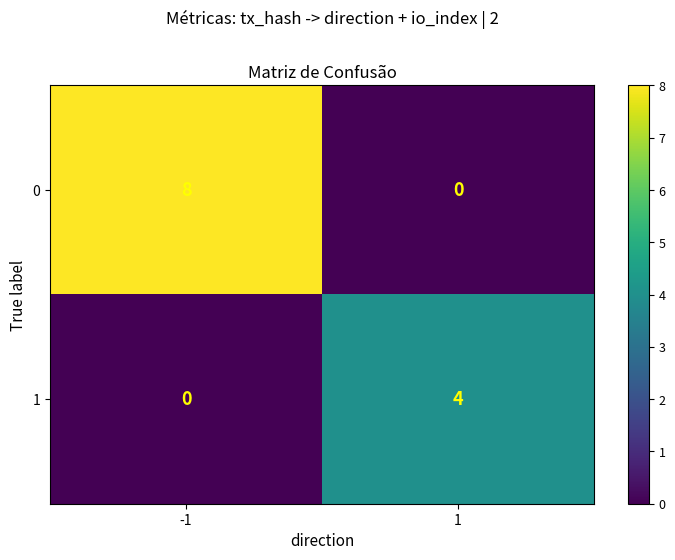

Reading left to right, transcribe all the data shown in this chart.

0: 8	0
1: 0	4